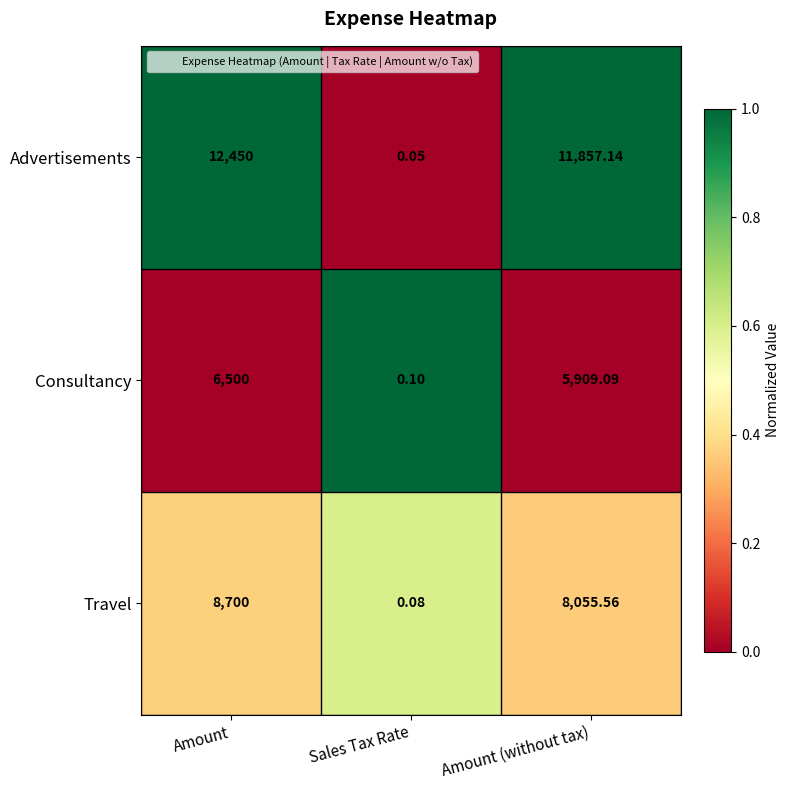

Rank the series by their average value, from highest to lowest.

Advertisements, Travel, Consultancy